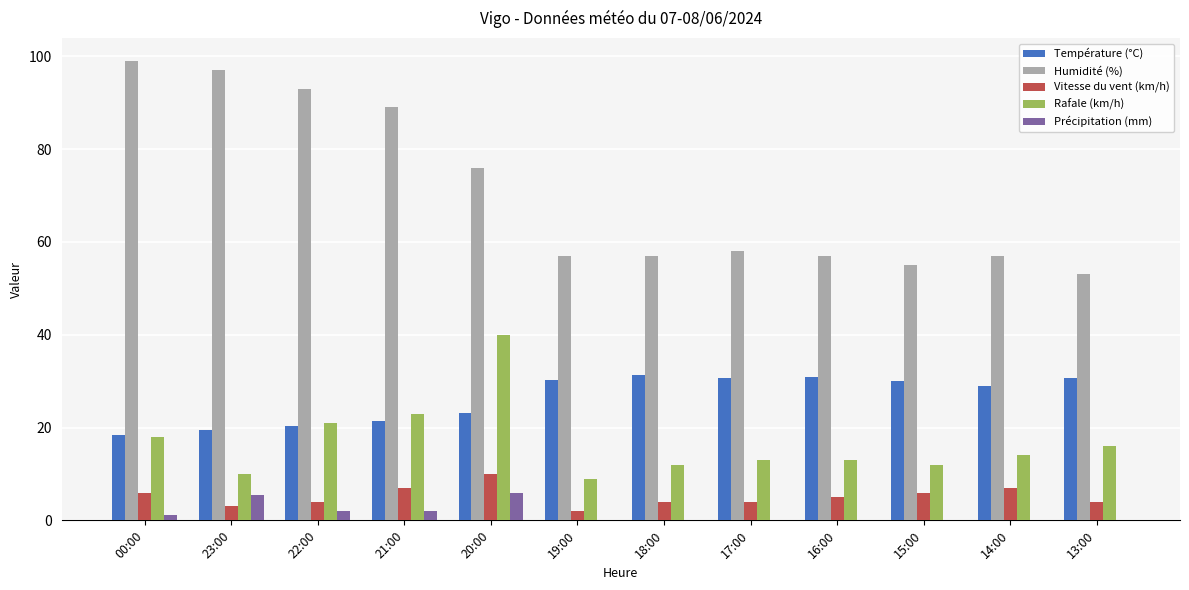

Is it true that Rafale (km/h) equals 12.0 at 18:00?

True